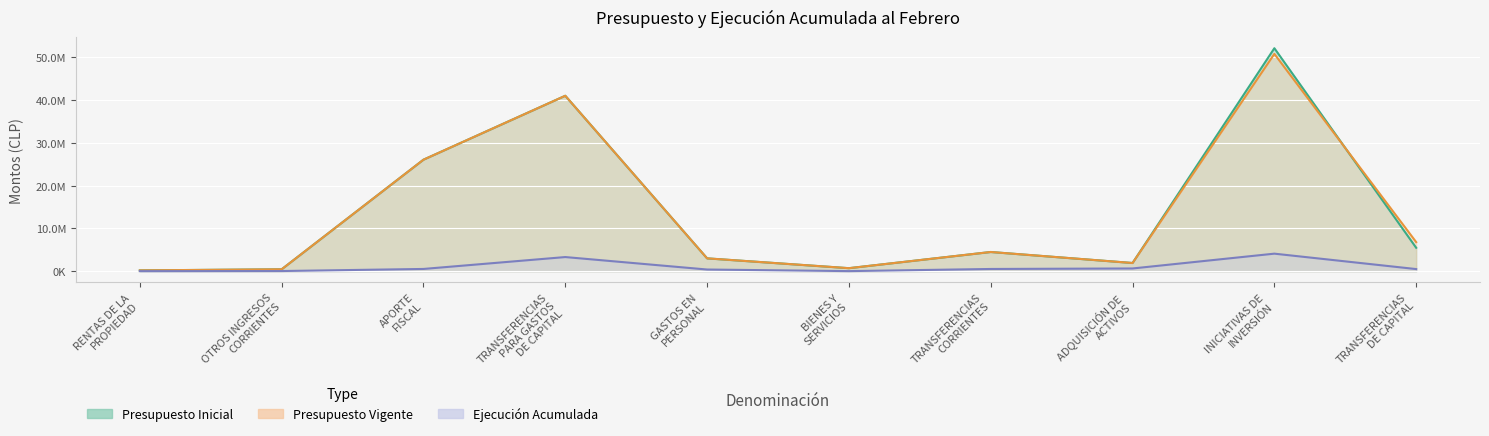

What is the value of the Ejecución Acumulada point at the 9th from the left?

4102450